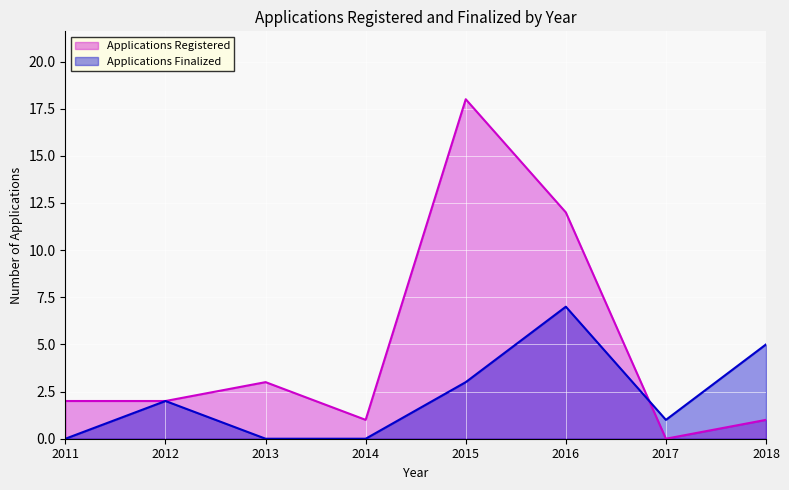

At how many categories does at least one series exceed 7?

2